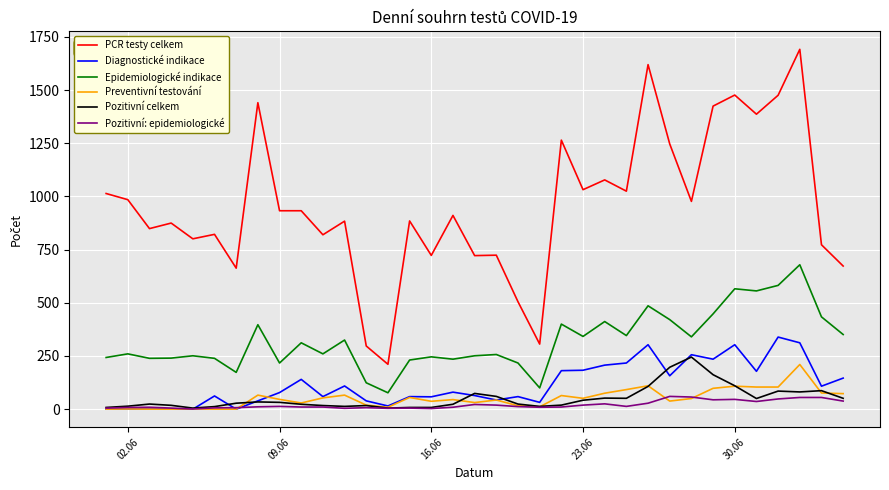

Which series has the widest spread of values?

PCR testy celkem